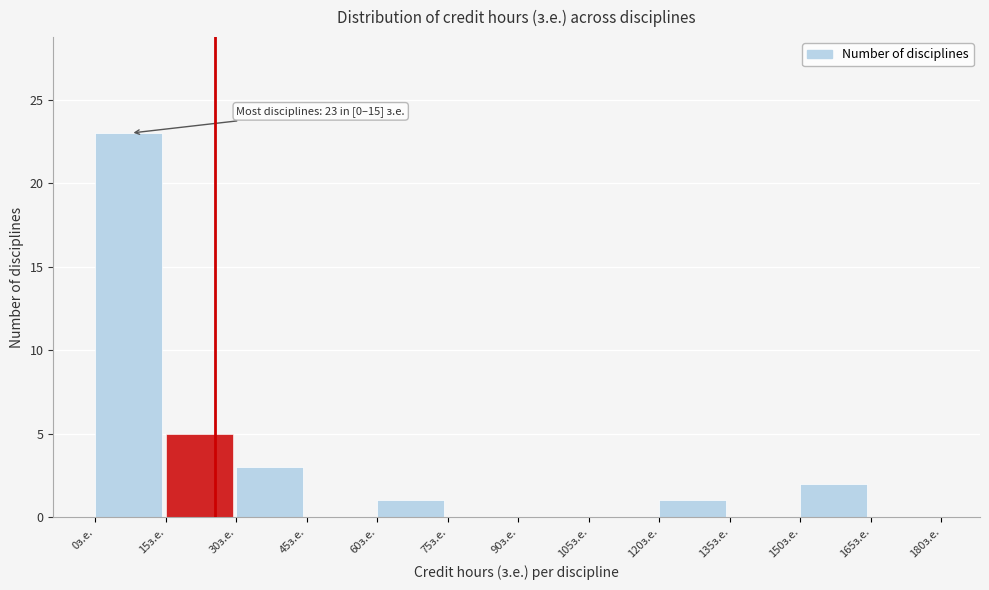

Over which range of the x-axis is the bar tallest?

0 to 15